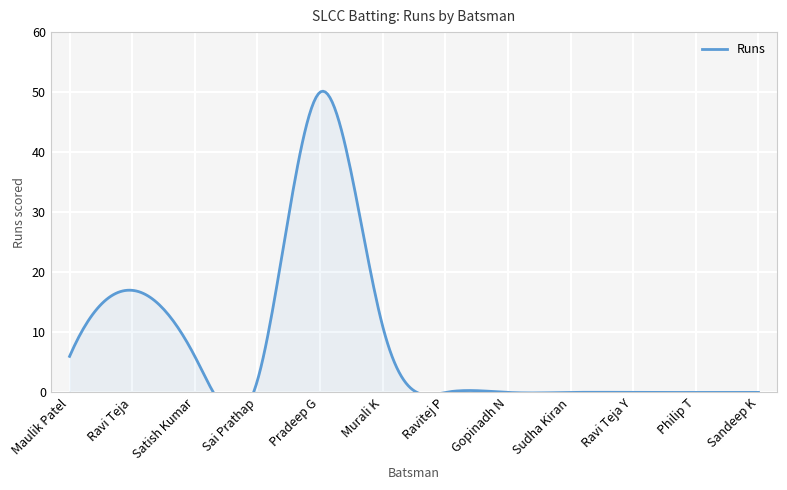

Rank the categories by value from lowest to highest.

Ravitej P, Gopinadh N, Sudha Kiran, Ravi Teja Y, Philip T, Sandeep K, Sai Prathap, Maulik Patel, Satish Kumar, Murali K, Ravi Teja, Pradeep G